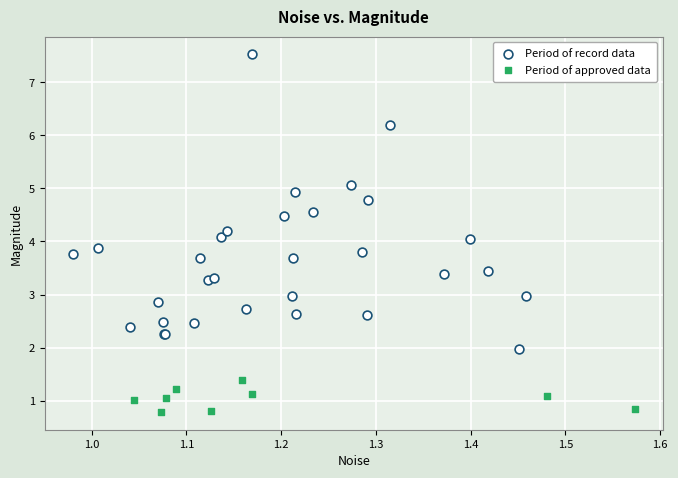

Which series reaches the minimum Y coordinate?

Period of approved data